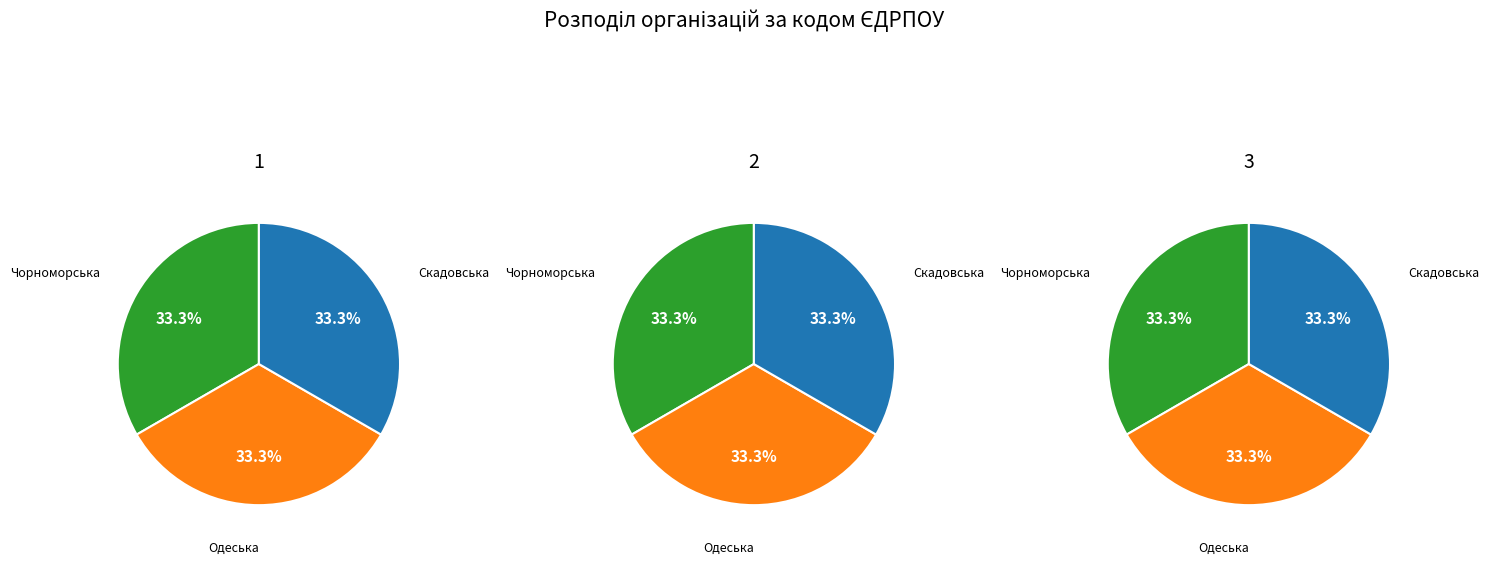

To the nearest percent, what is the average slice percentage?

33%